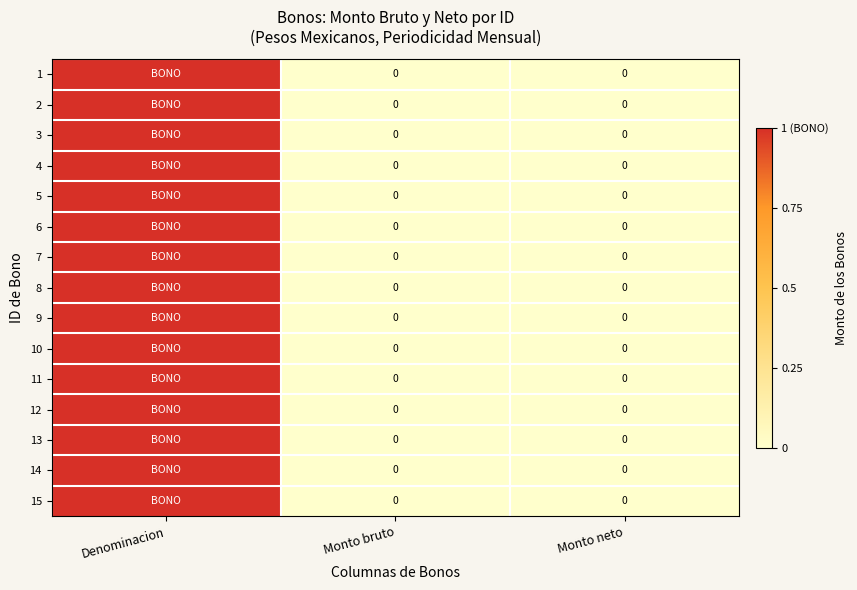

The value of 5 at Monto neto is 0. True or false?

True